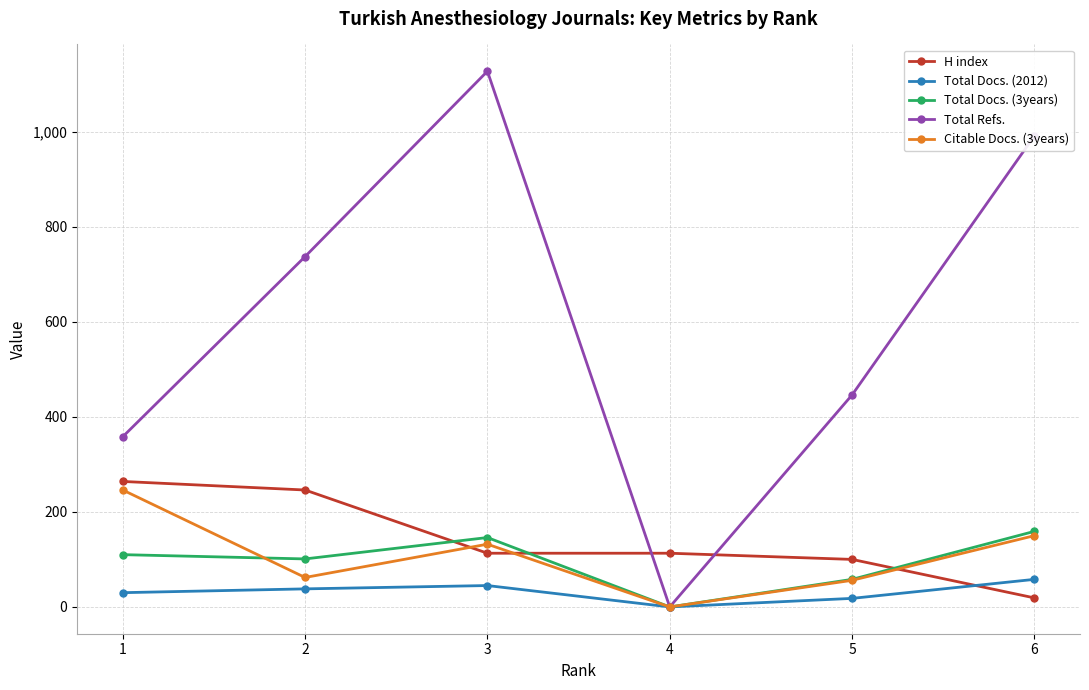

In Total Docs. (3years), how many points are higher than both neighbors (excluding endpoints)?

1